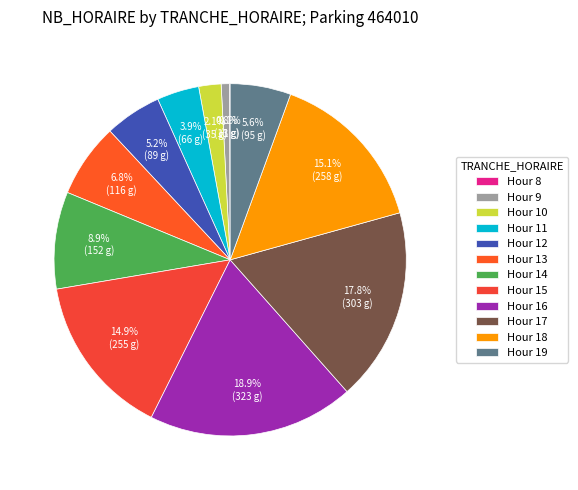

To the nearest percent, what is the average slice percentage?

8%